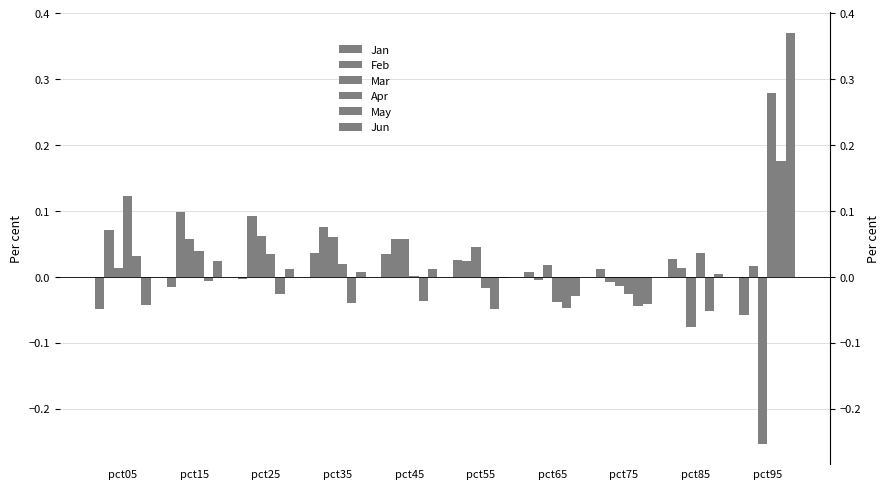

True or false: Feb has a value of 0.0 at pct25.

False